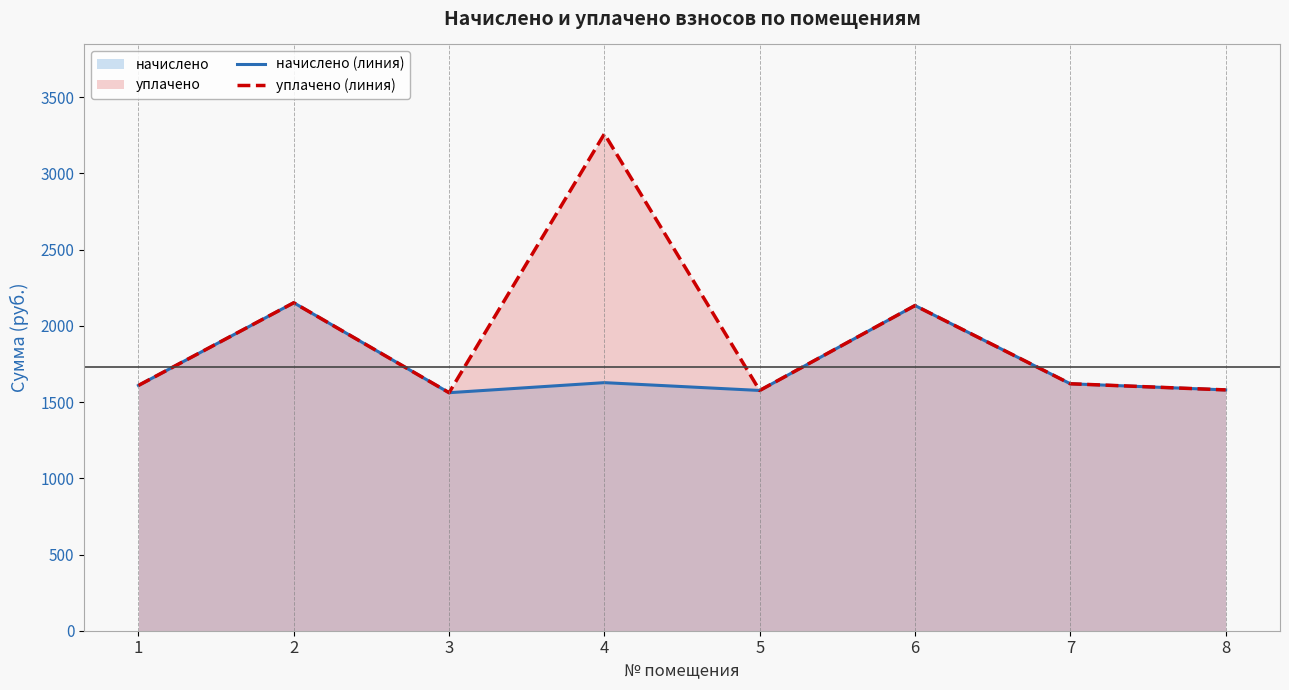

How many lines are shown in the chart?

2